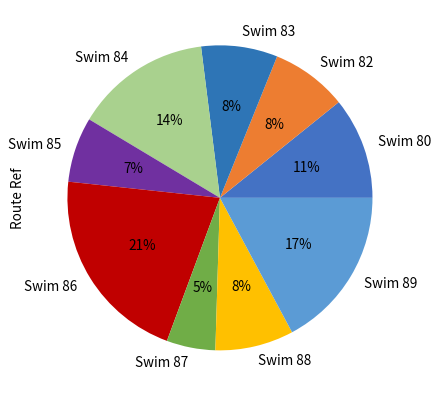

True or false: Swim 89 accounts for 6% of the total.

False